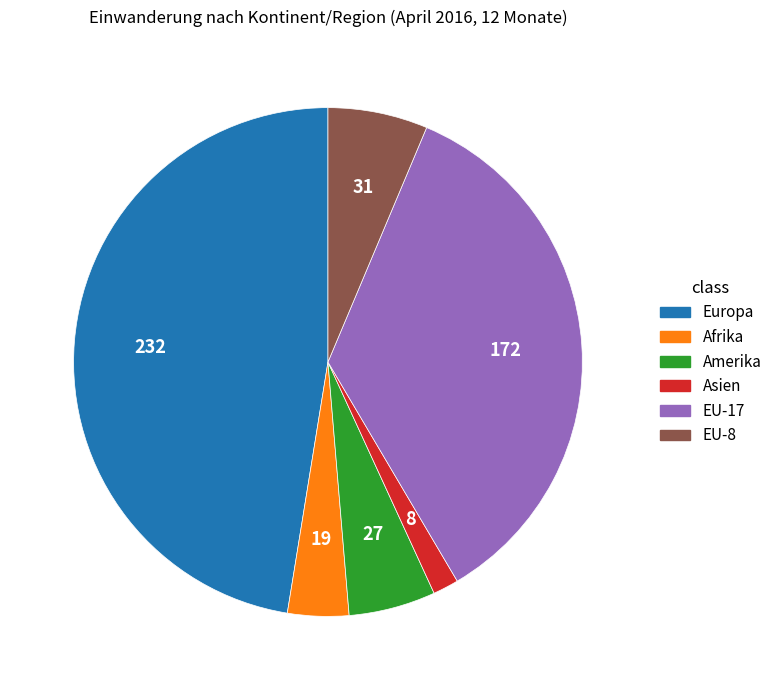

Is the sum of Afrika and EU-17 greater than half?

No